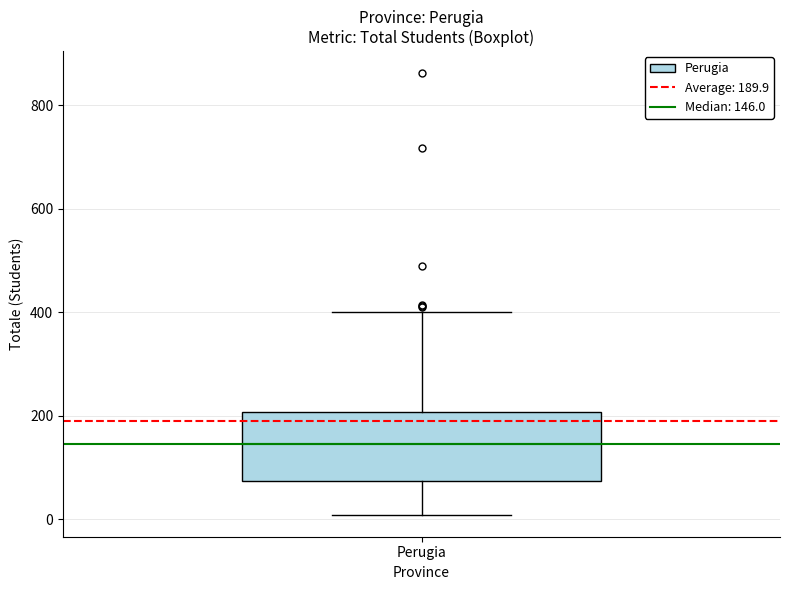

Transcribe this box plot: give where the median line is, the range the box spans, and where the two whiskers end, as read against the y-axis. The values are not printed on the chart, so give them approximately, as read against the axis.

median 140, box 80 to 200, whiskers 0 to 400